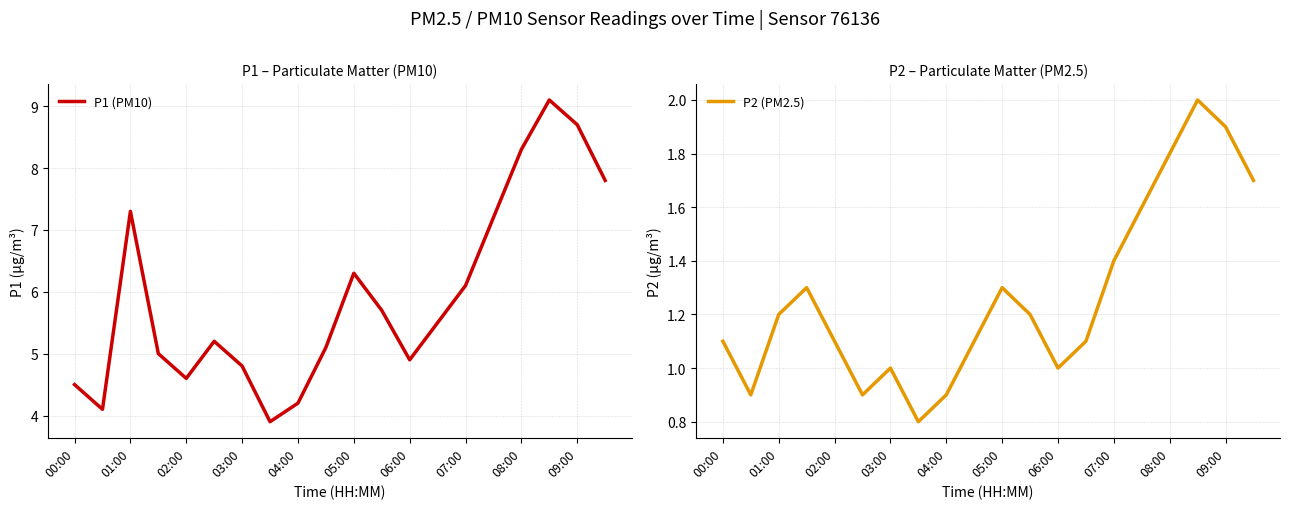

The value of P1 (PM10) at 15 is 7.2. True or false?

True